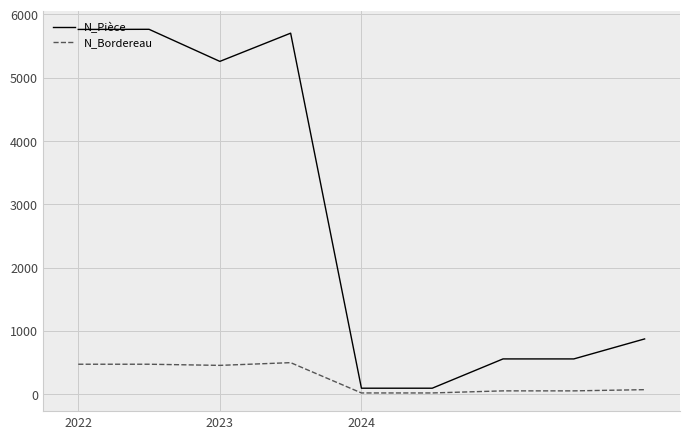

What is the difference between the maximum and minimum values in the N_Bordereau series?

479